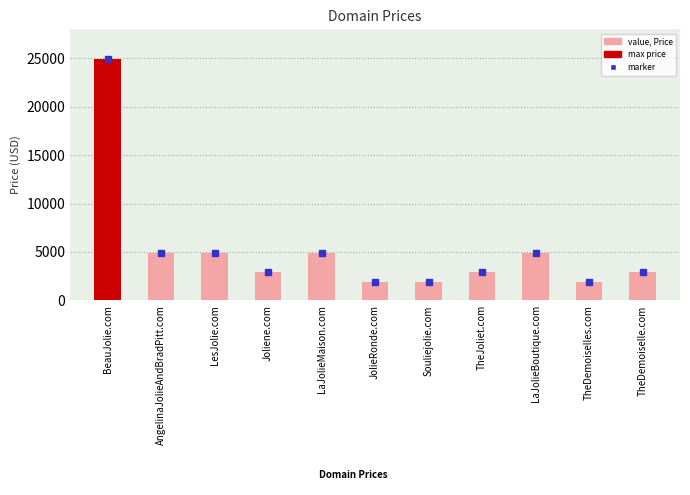

Where does the data first go above 2888?

BeauJolie.com